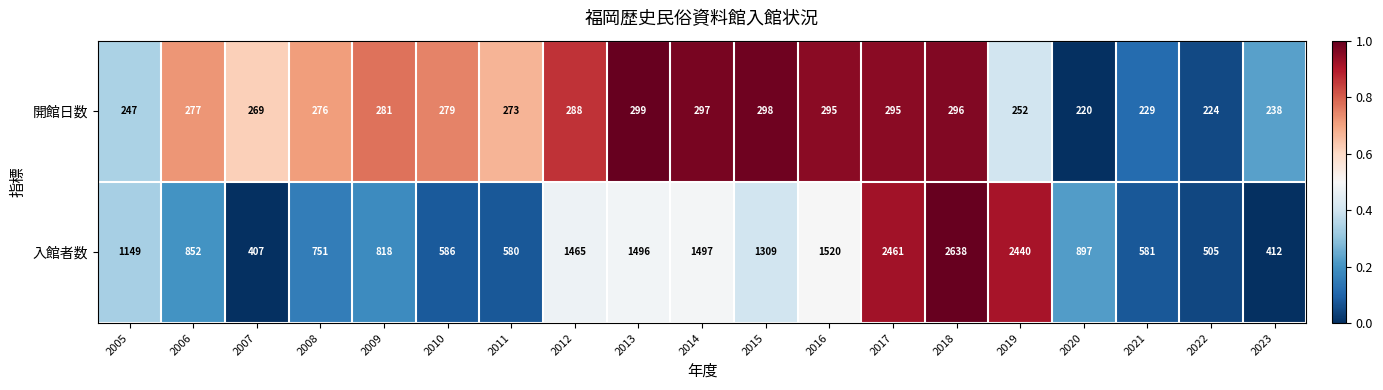

Rank the series by their maximum value, from lowest to highest.

開館日数, 入館者数